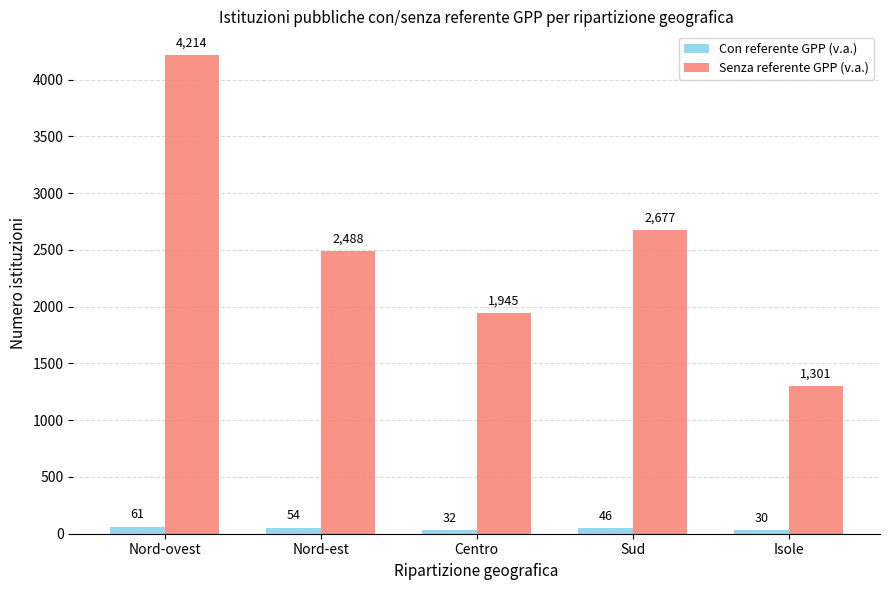

Reading left to right, transcribe all the data shown in this chart.

Con referente GPP (v.a.): 61	54	32	46	30
Senza referente GPP (v.a.): 4214	2488	1945	2677	1301